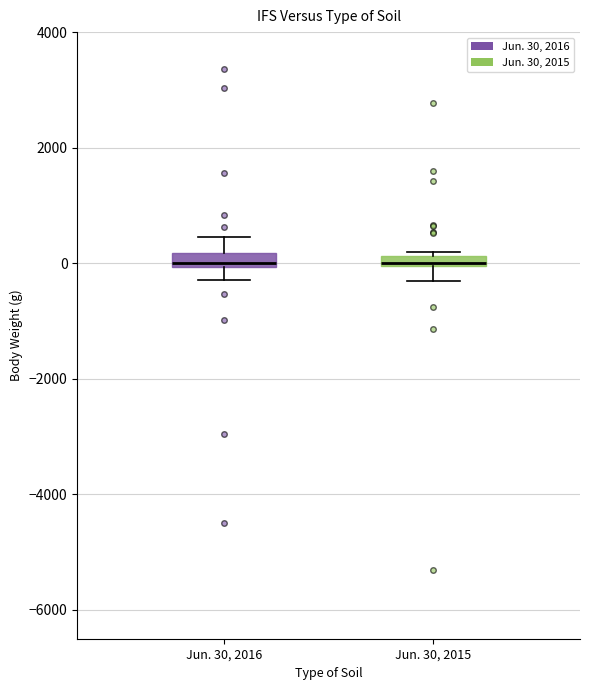

Where is the upper edge of the box for Jun. 30, 2015 on the y-axis? The values are not printed on the chart, so give them approximately, as read against the axis.

200